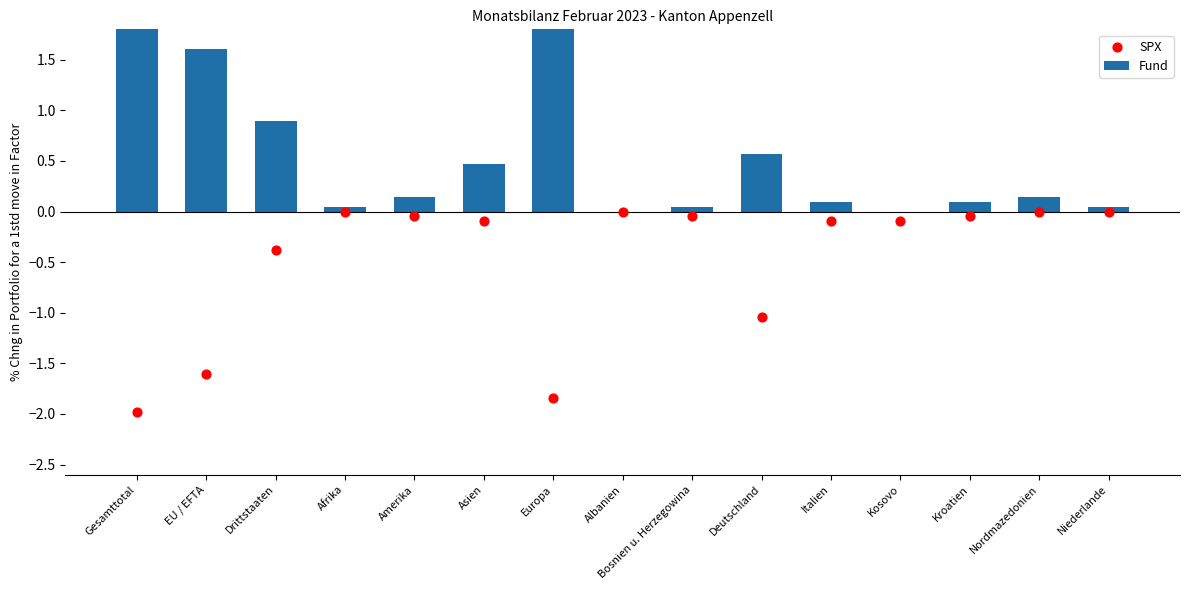

Which series has the widest spread of Y values?

Fund